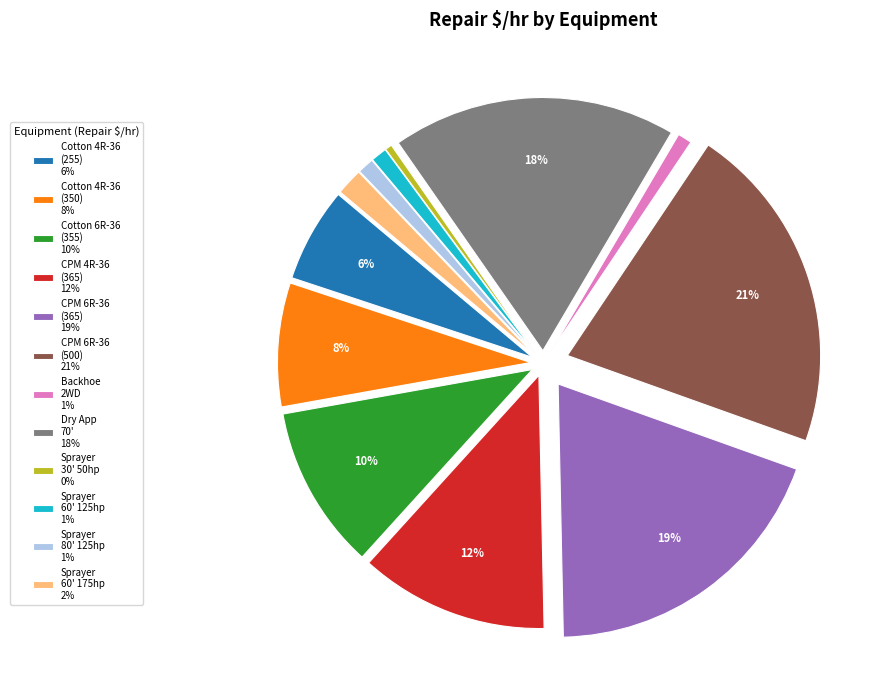

The Sprayer 60' 125hp 1% slice represents 11% of the pie. True or false?

False